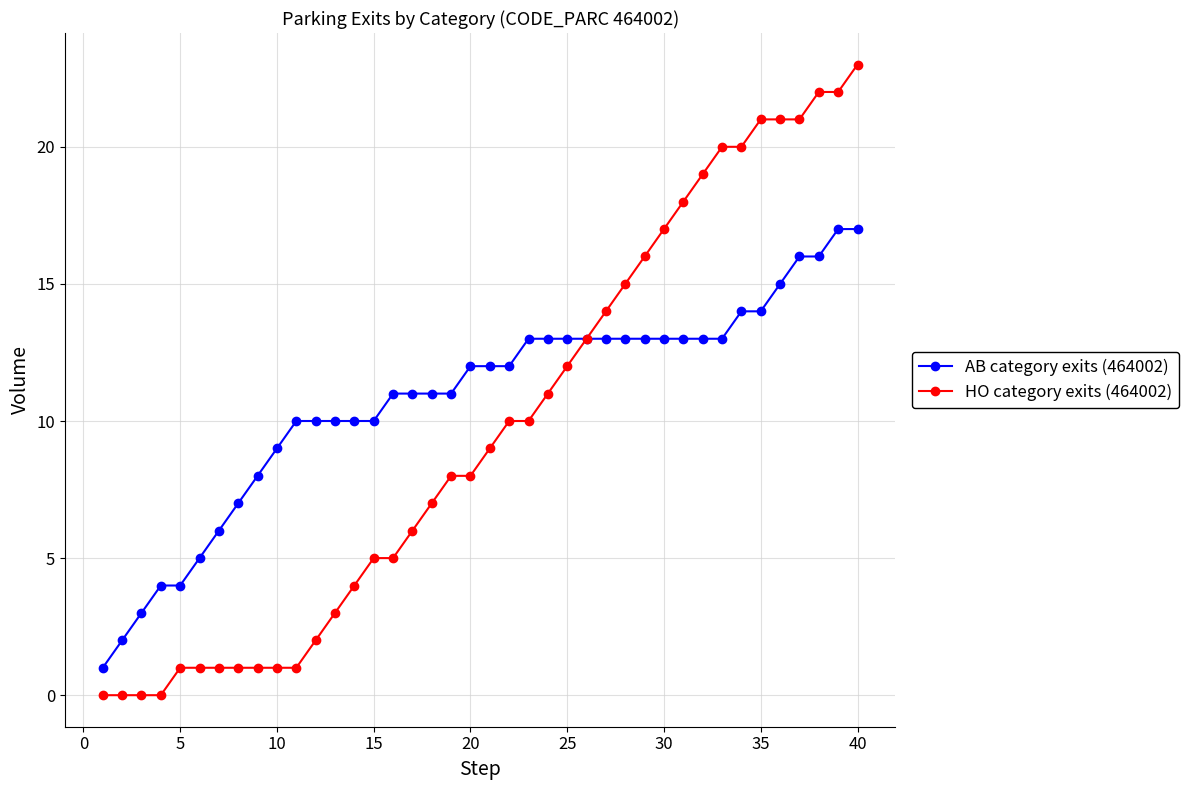

What is the greatest value displayed?

23